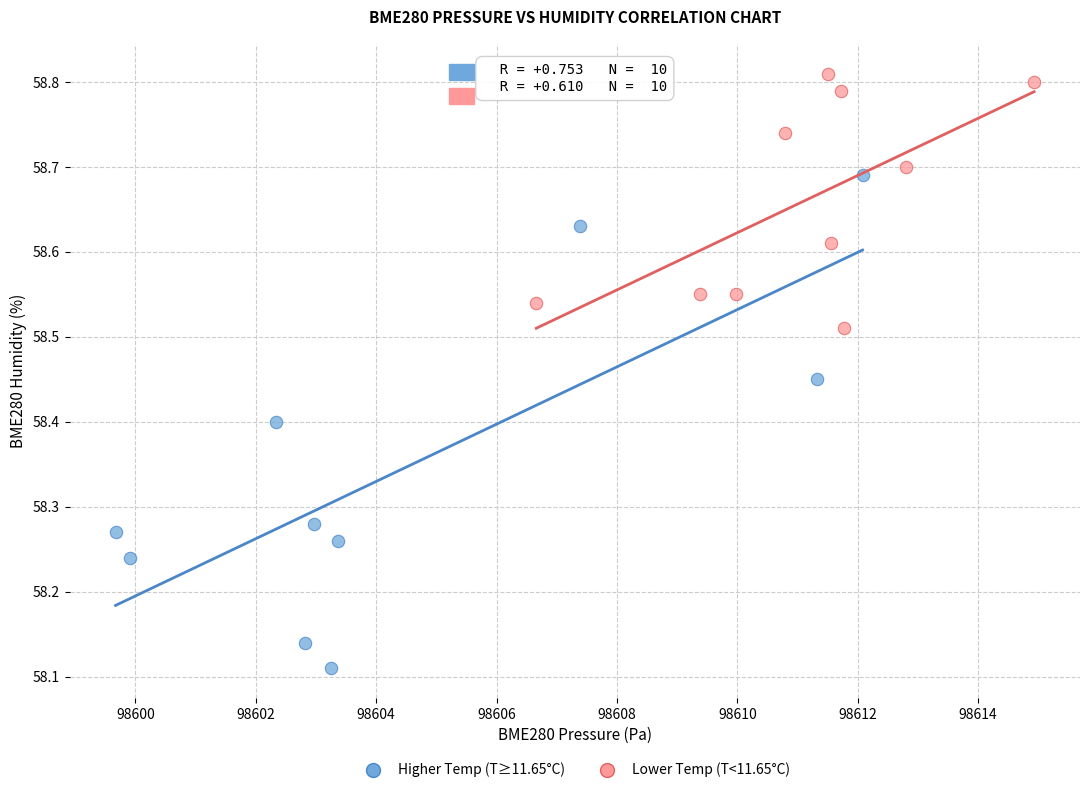

Which series reaches the minimum Y coordinate?

Higher Temp (T≥11.65°C)